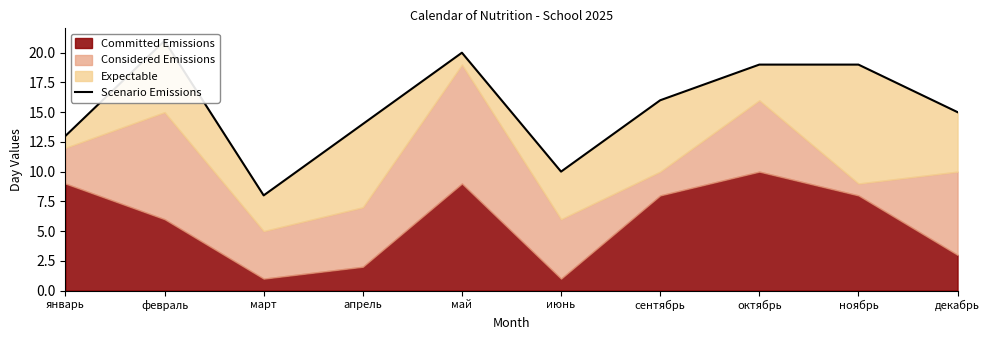

What is the value of the 6th point from the left?

10